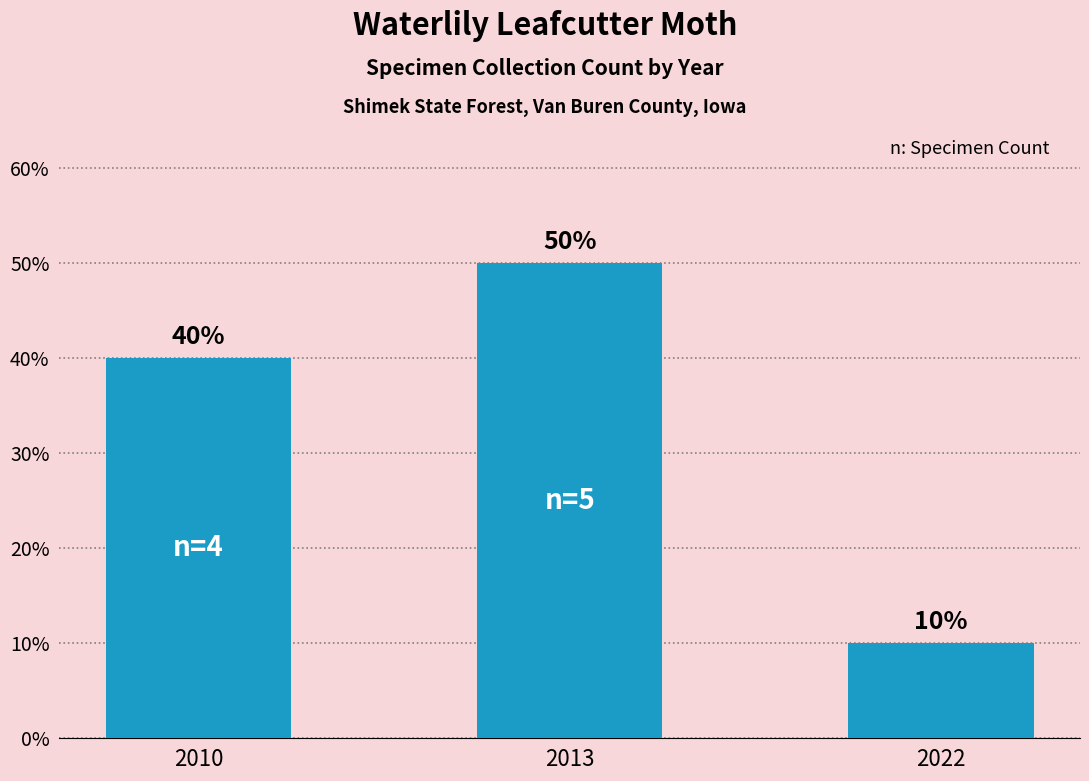

The value at 2010 is 63. True or false?

False